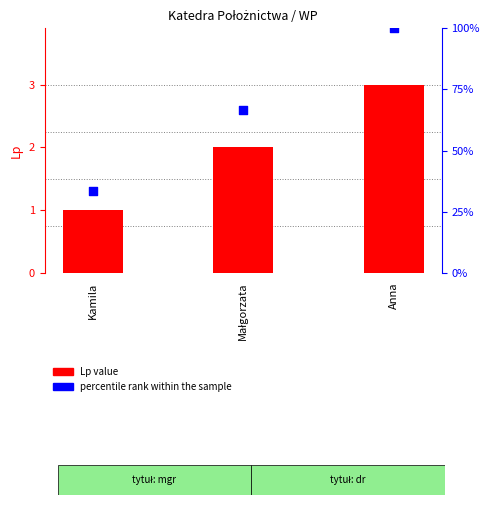

At which category is the sum across all series the highest?

Anna